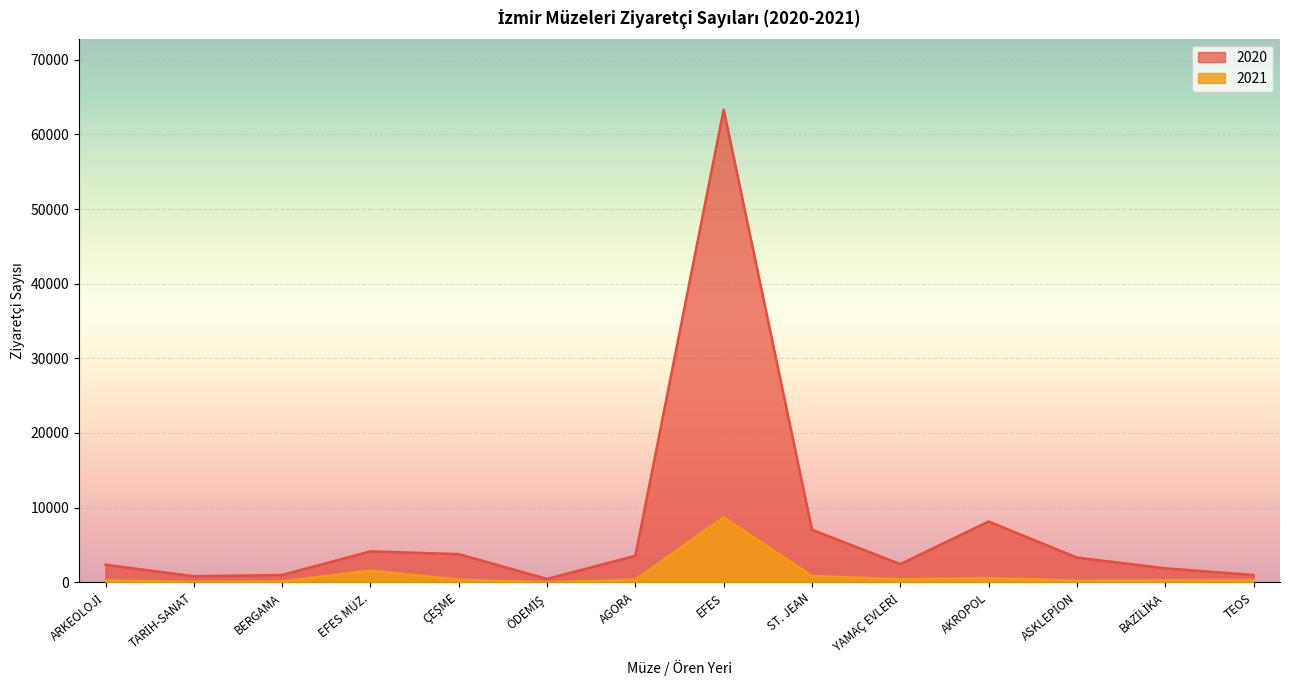

Where is the first local maximum for 2020?

EFES MÜZ.